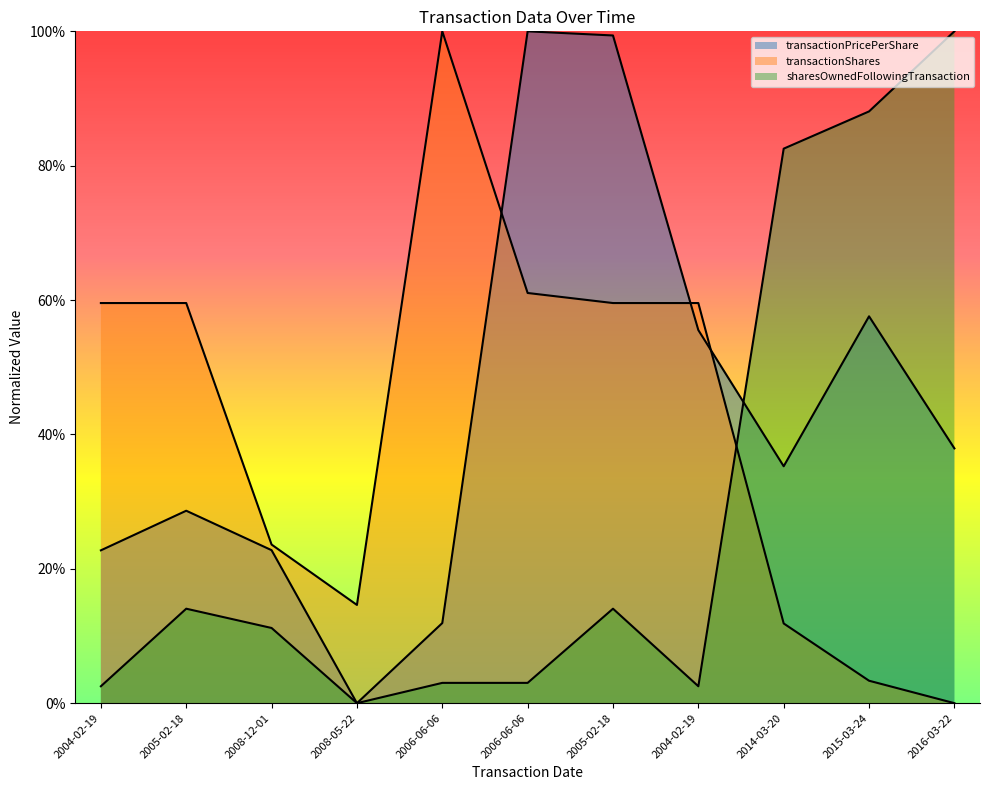

What are all the series names shown in the legend?

transactionPricePerShare, transactionShares, sharesOwnedFollowingTransaction